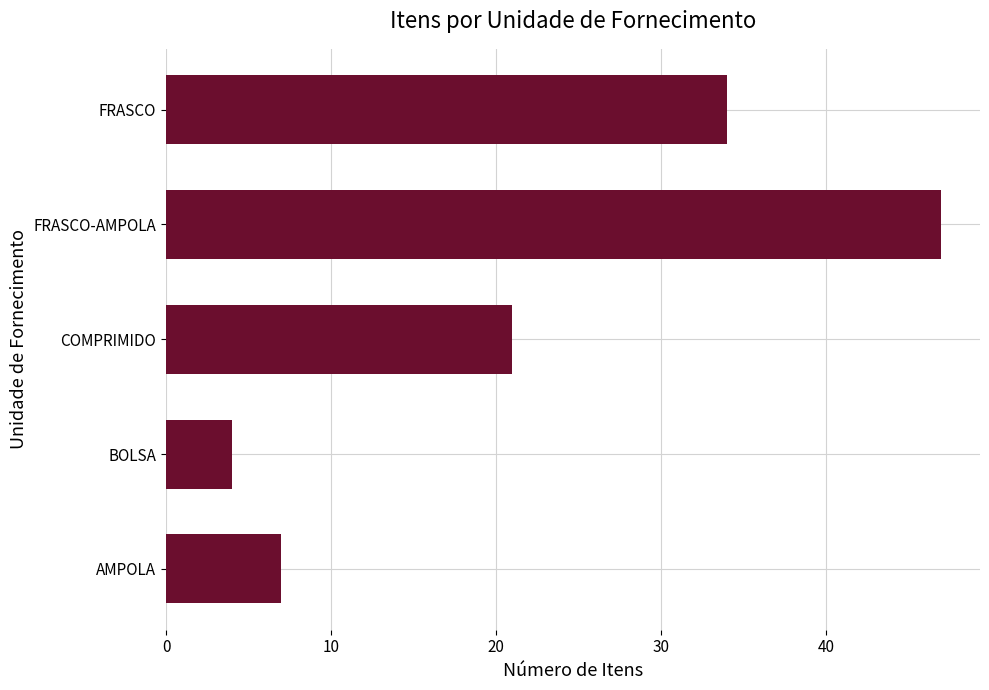

Which has a higher value, AMPOLA or COMPRIMIDO?

COMPRIMIDO